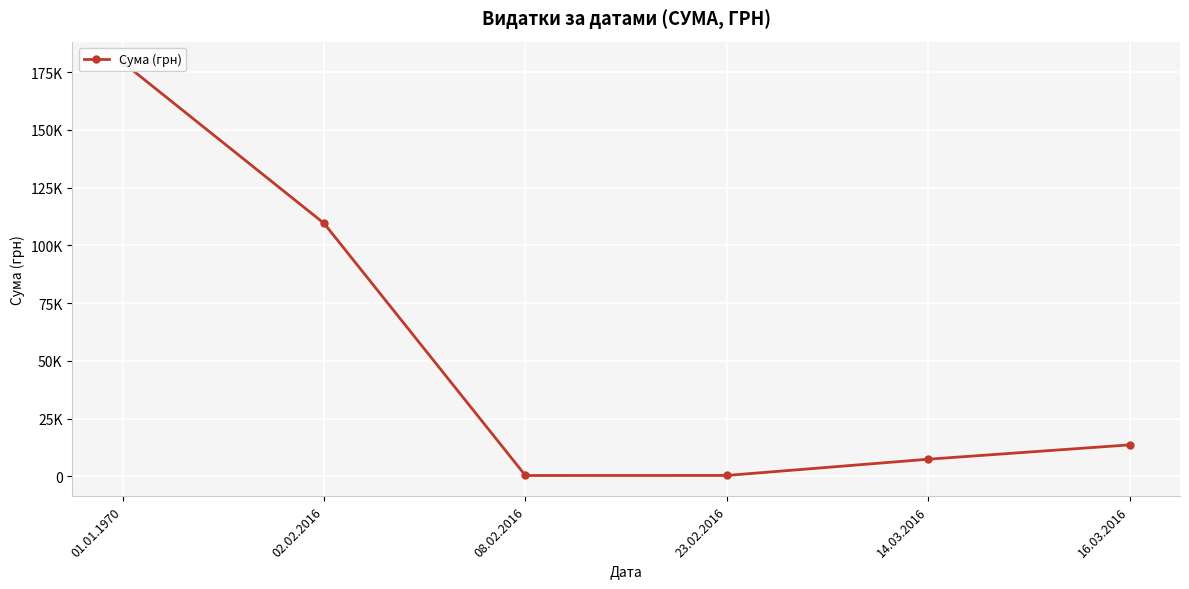

Which category has the lowest value across all series?

08.02.2016